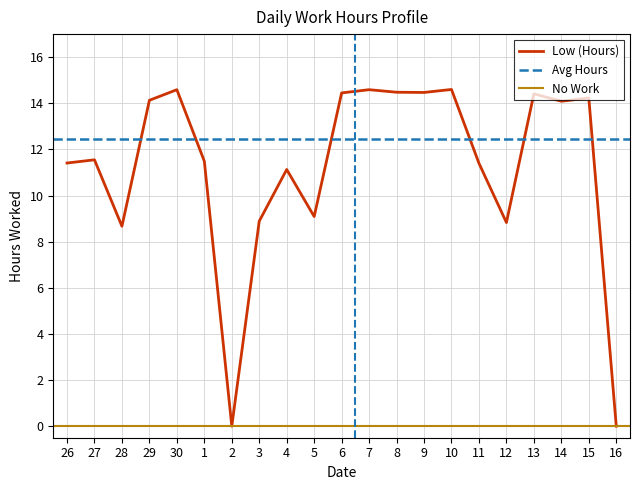

What is the difference between the second highest and minimum values?

14.6